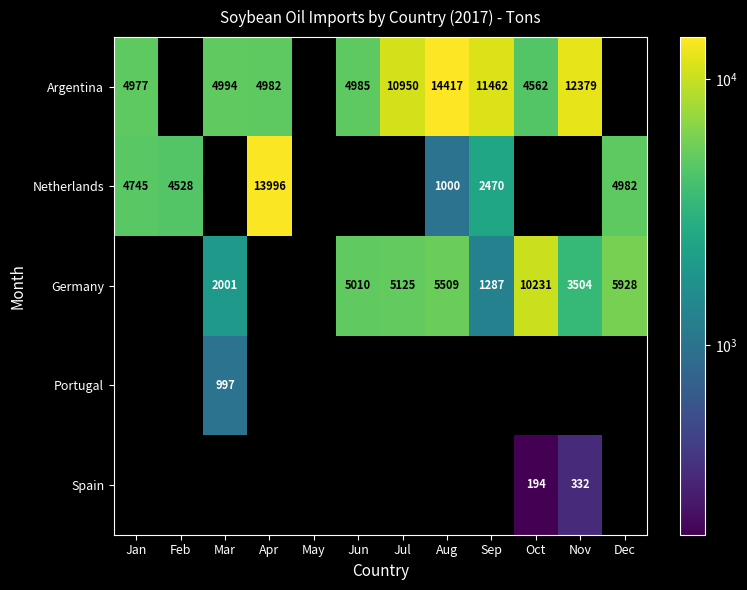

Is it true that Spain equals 96.0 at Oct?

False